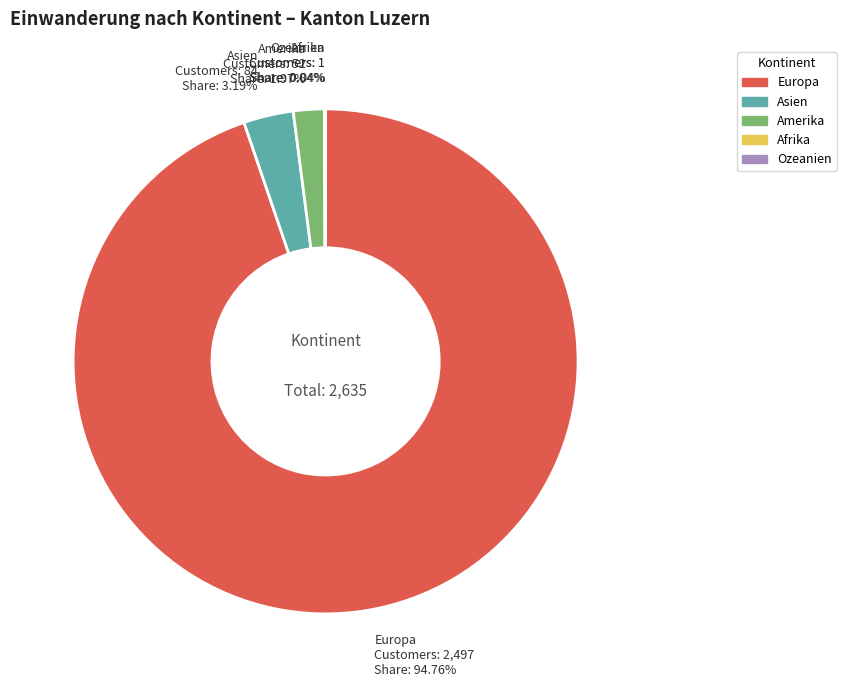

Which slice is the largest?

Europa